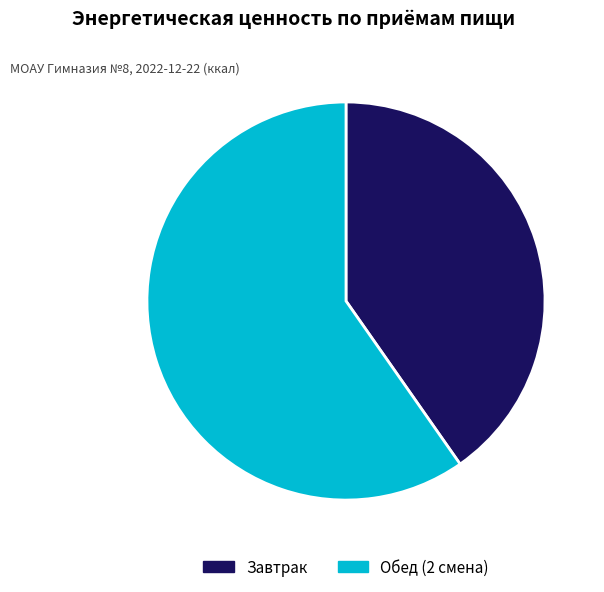

What is the majority slice?

Обед (2 смена)